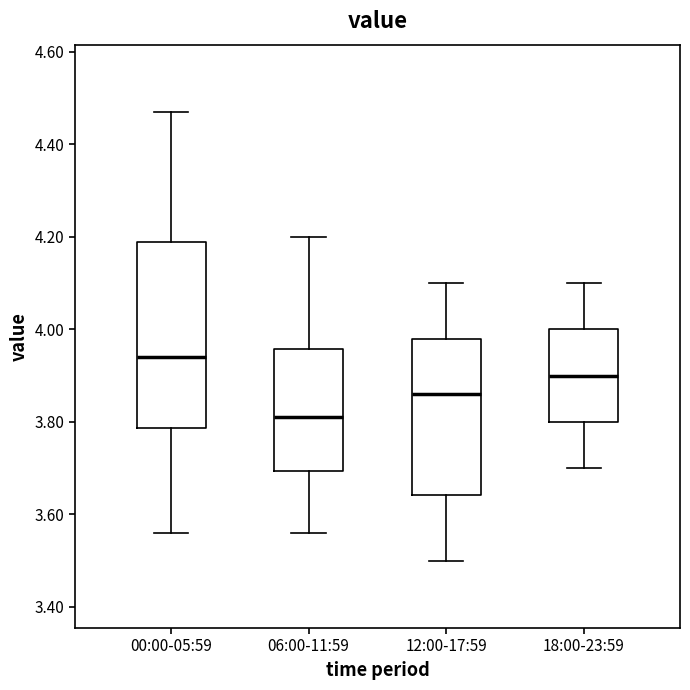

Reading left to right, read every box against the y-axis: the position of its median line, the range the box covers, and the ends of its whiskers. The values are not printed on the chart, so give them approximately, as read against the axis.

00:00-05:59: median 3.94, box 3.78 to 4.20, whiskers 3.56 to 4.48
06:00-11:59: median 3.82, box 3.70 to 3.96, whiskers 3.56 to 4.20
12:00-17:59: median 3.86, box 3.64 to 3.98, whiskers 3.50 to 4.10
18:00-23:59: median 3.90, box 3.80 to 4.00, whiskers 3.70 to 4.10